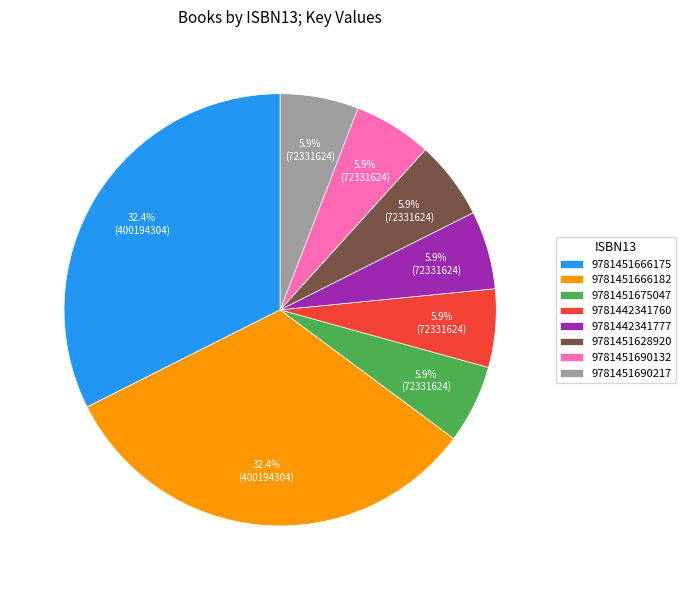

What portion of the pie excludes 9781451690217?

94.1%